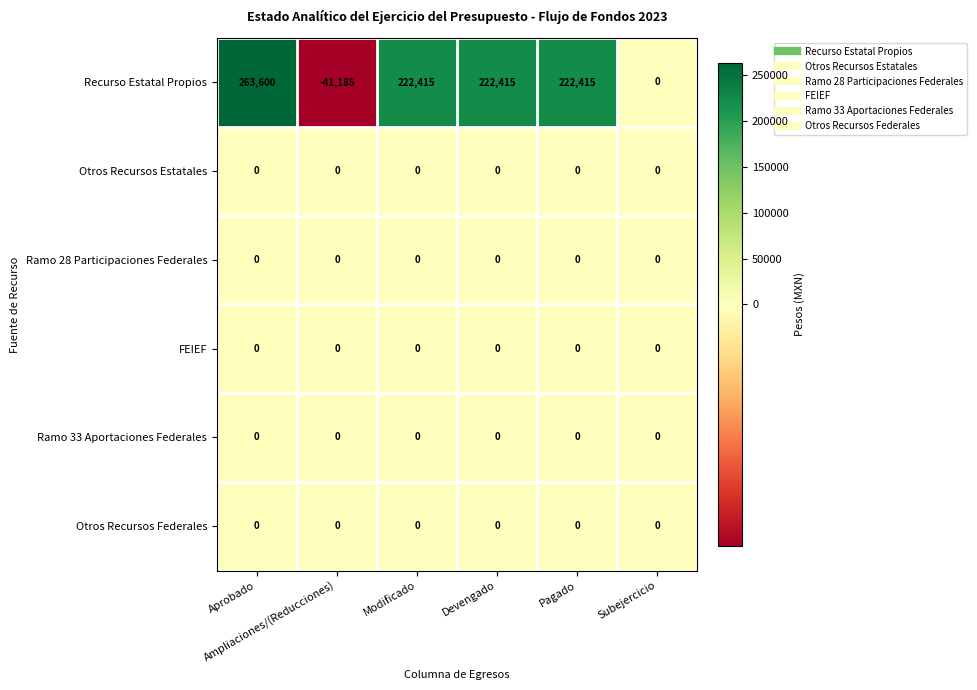

What is the smallest value displayed?

-41185